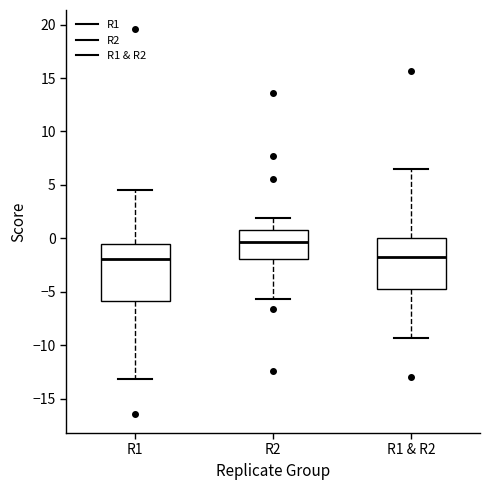

Comparing the boxes themselves (not the whiskers), which one is the tallest?

R1